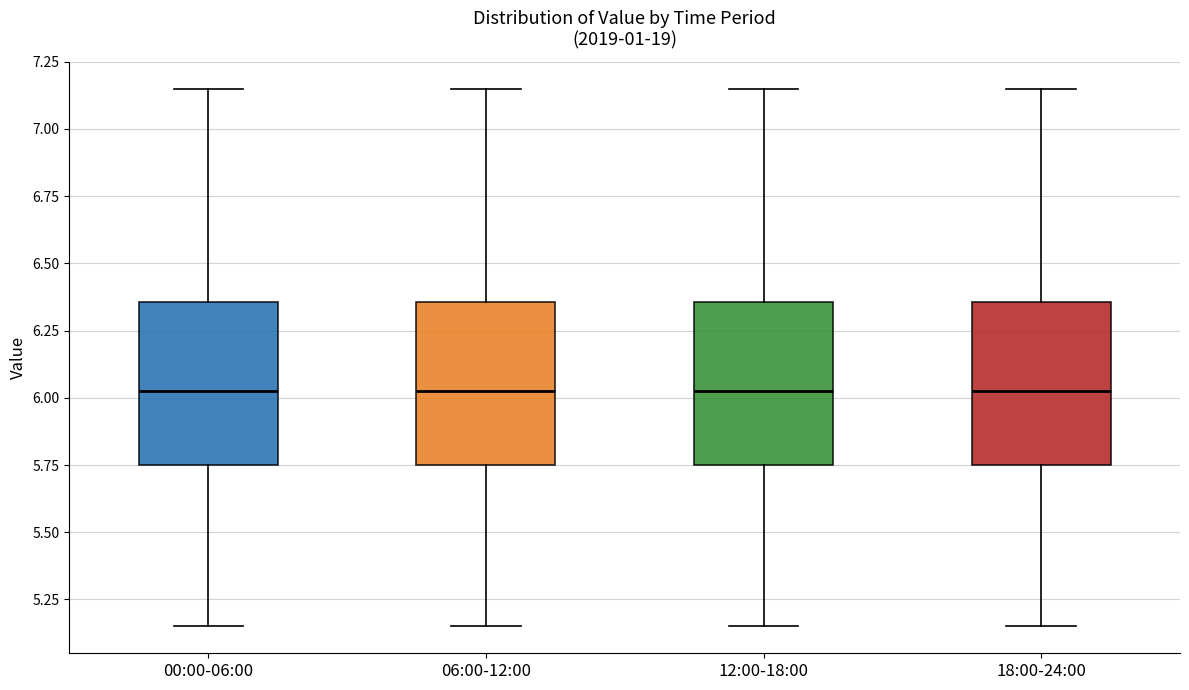

Reading left to right, read every box against the y-axis: the position of its median line, the range the box covers, and the ends of its whiskers. The values are not printed on the chart, so give them approximately, as read against the axis.

00:00-06:00: median 6.05, box 5.75 to 6.35, whiskers 5.15 to 7.15
06:00-12:00: median 6.05, box 5.75 to 6.35, whiskers 5.15 to 7.15
12:00-18:00: median 6.05, box 5.75 to 6.35, whiskers 5.15 to 7.15
18:00-24:00: median 6.05, box 5.75 to 6.35, whiskers 5.15 to 7.15